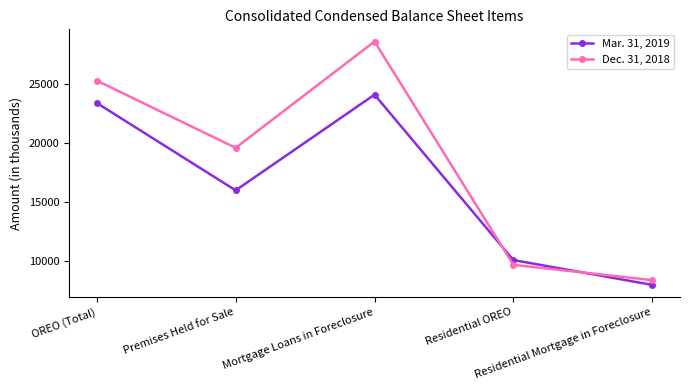

At which label does Mar. 31, 2019 first exceed 16000?

OREO (Total)